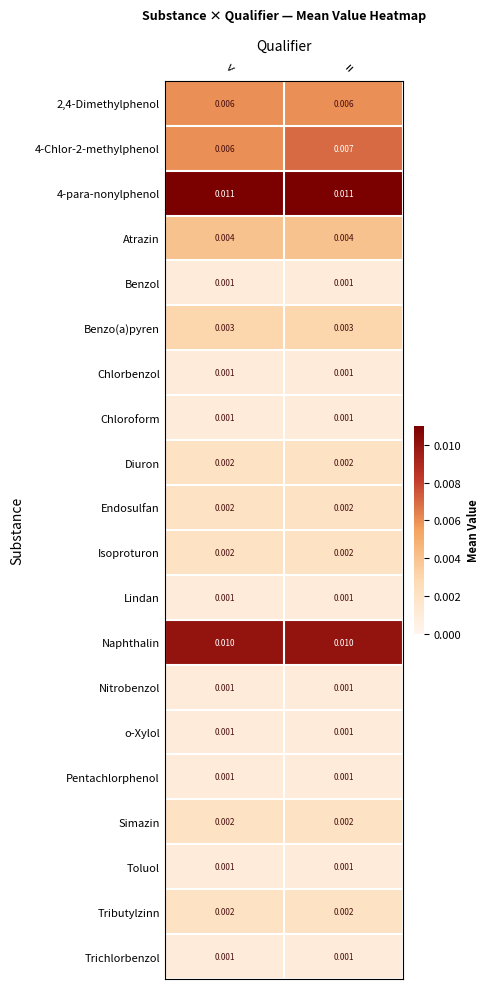

Which series has the widest spread of values?

4-Chlor-2-methylphenol